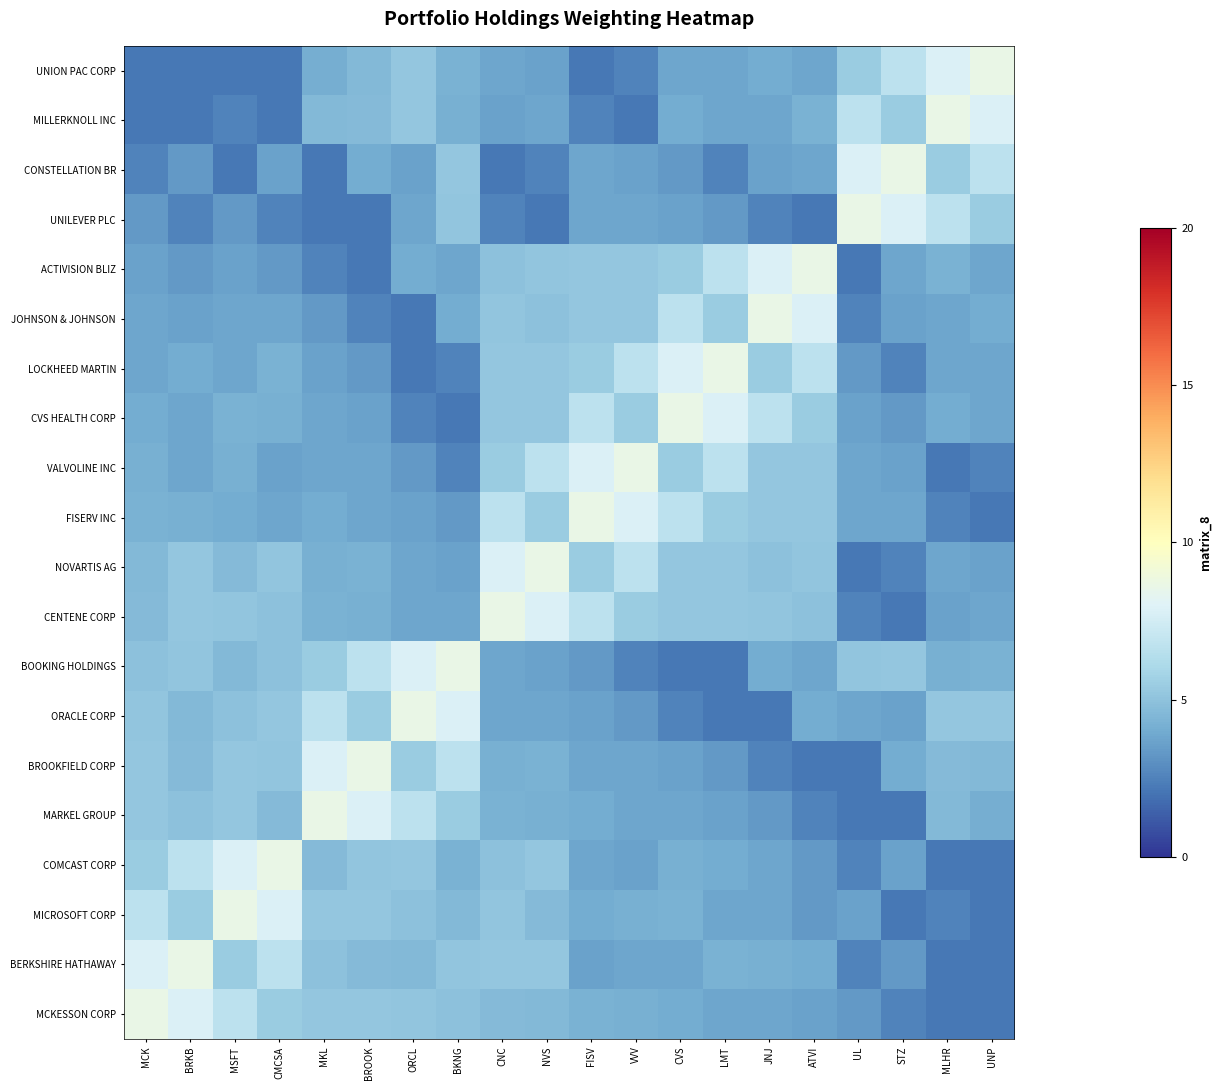

Which series has the largest total across all categories?

CENTENE CORP